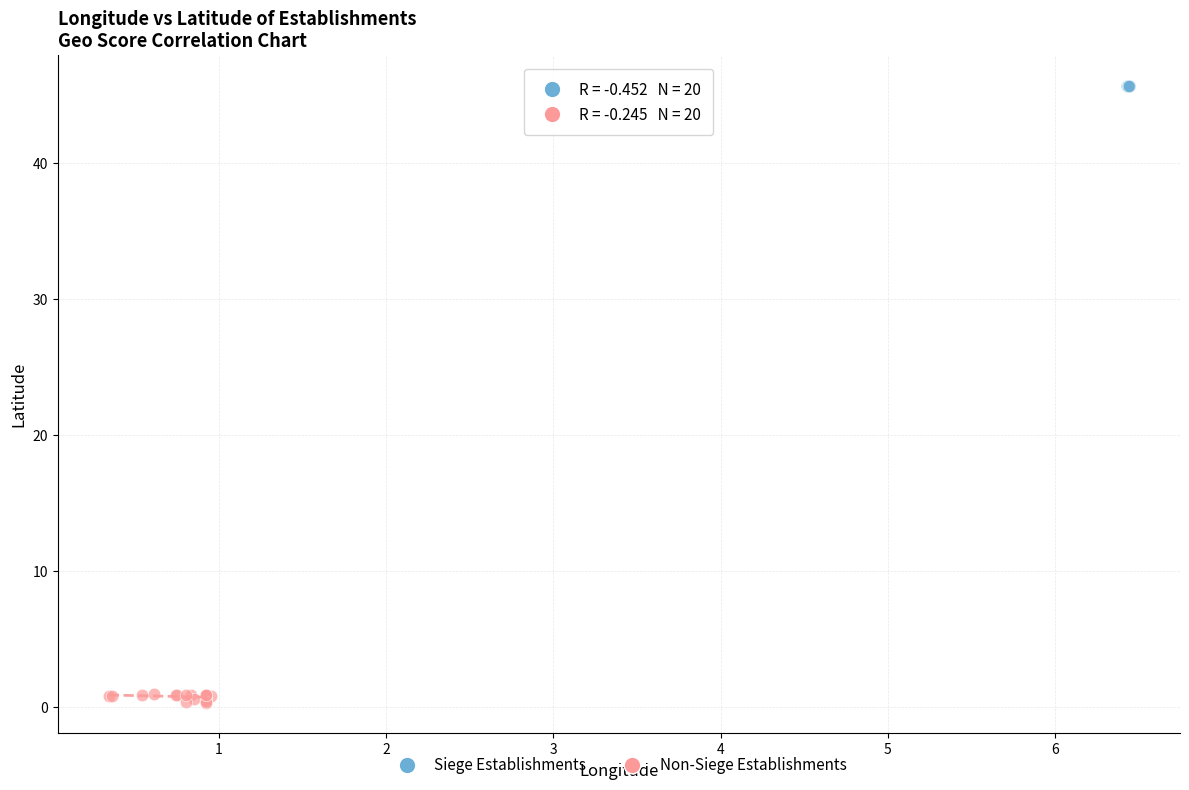

Which series reaches the maximum Y coordinate?

Siege Establishments